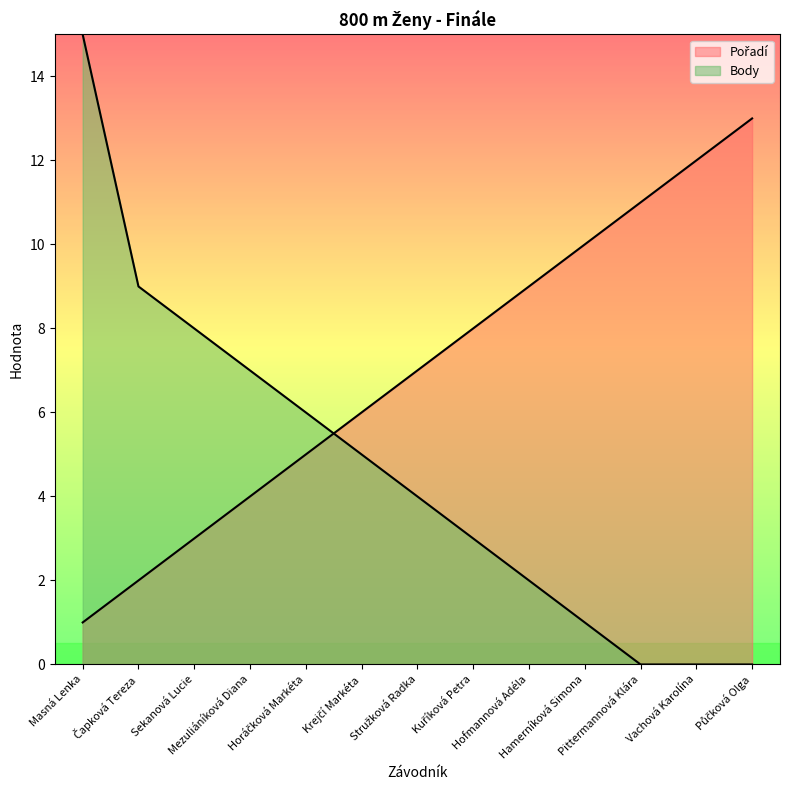

The value of Body at Čapková Tereza is 9. True or false?

True